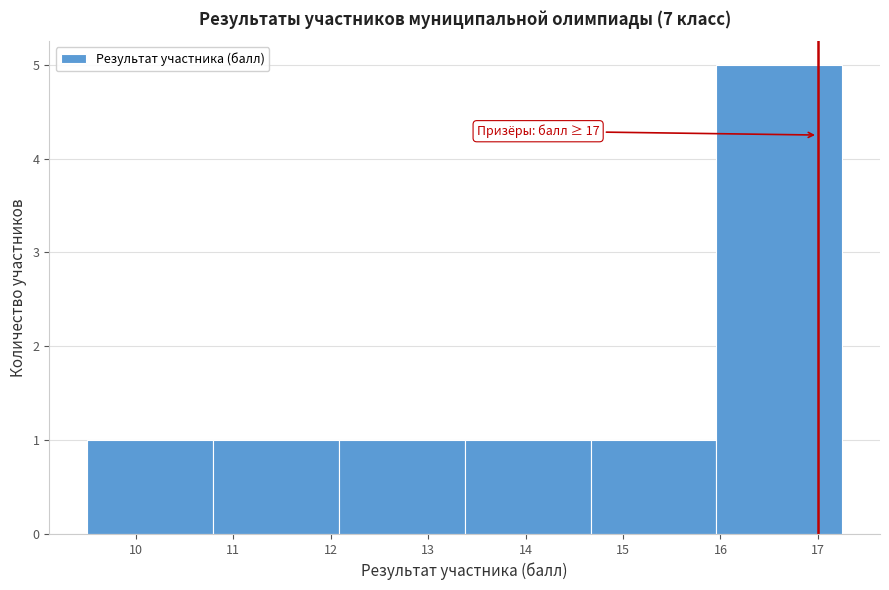

Over which range of the x-axis is the bar tallest?

16.0 to 17.3